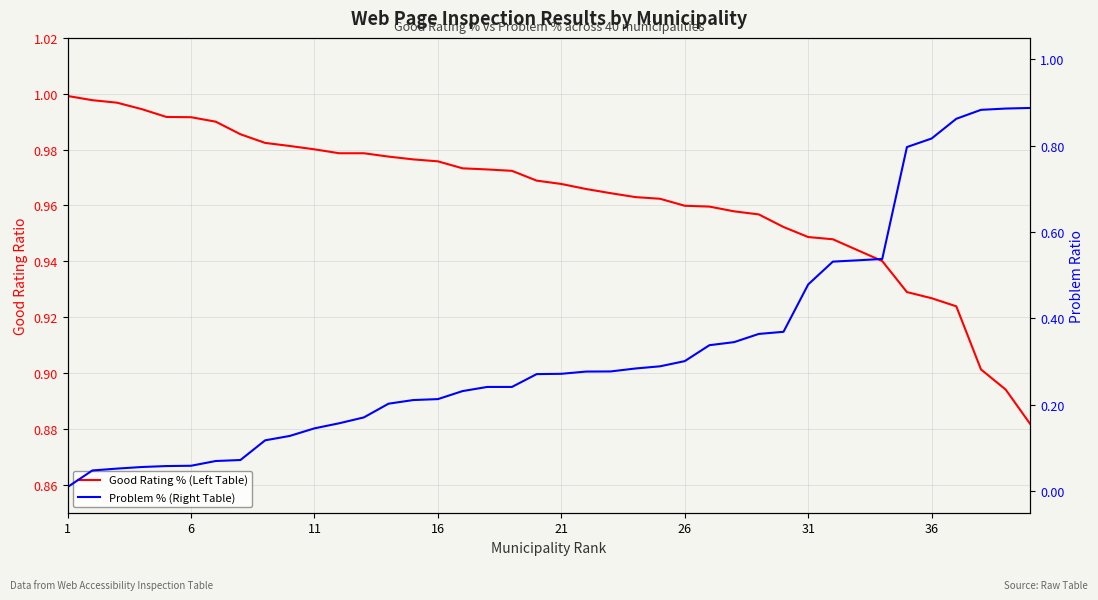

Is this an area chart (filled region under the line)?

No